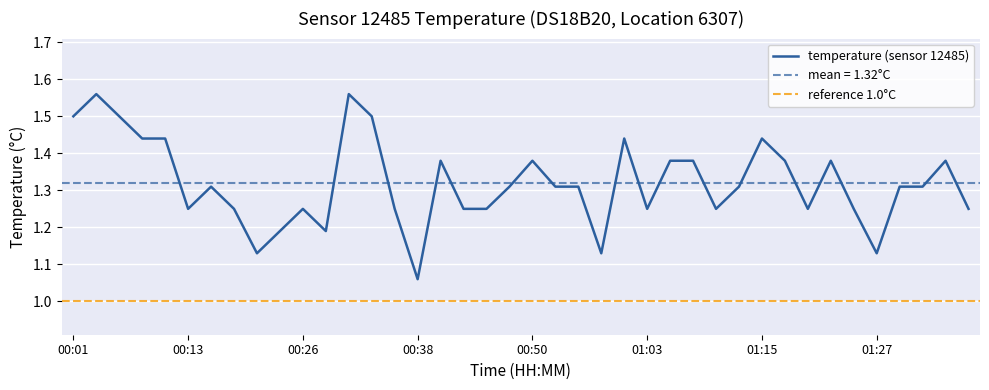

Reading right to left, what are all the values shown in this chart?

1.2	1.4	1.3	1.3	1.1	1.2	1.4	1.2	1.4	1.4	1.3	1.2	1.4	1.4	1.2	1.4	1.1	1.3	1.3	1.4	1.3	1.2	1.2	1.4	1.1	1.2	1.5	1.6	1.2	1.2	1.2	1.1	1.2	1.3	1.2	1.4	1.4	1.5	1.6	1.5